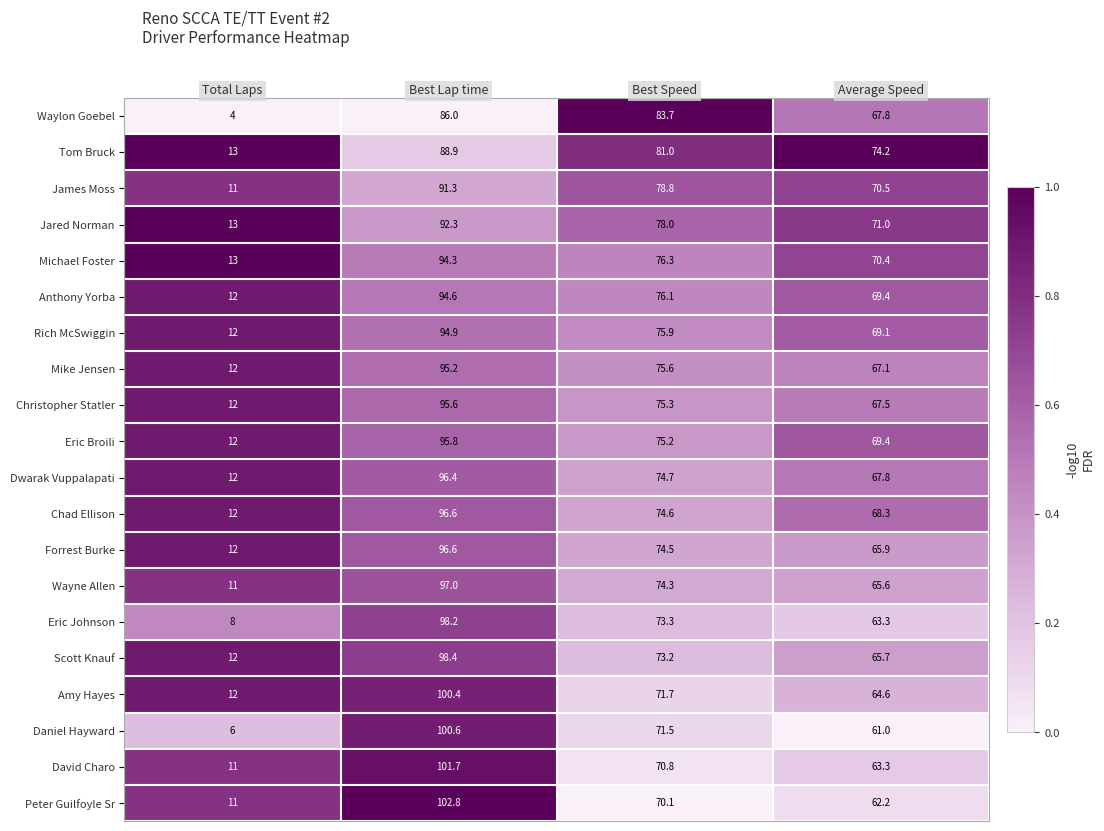

What is the lowest value of the Waylon Goebel series?

4.0